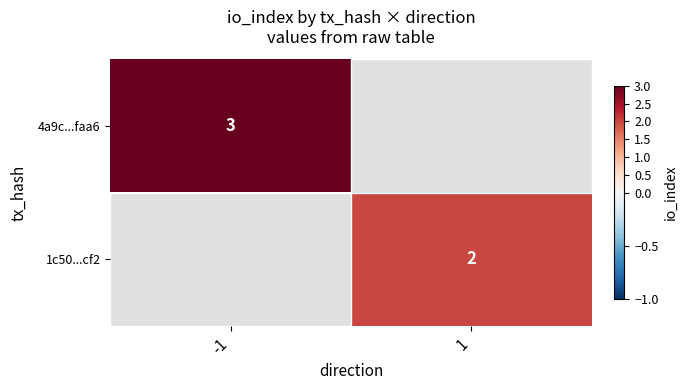

The 4a9c...faa6 series shows 3 at -1. True or false?

True